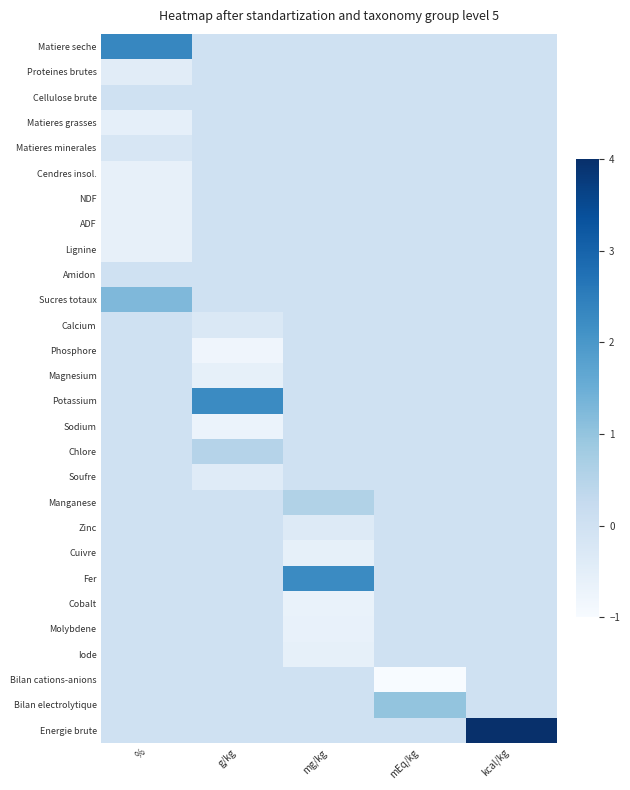

How many series are shown in this chart?

28